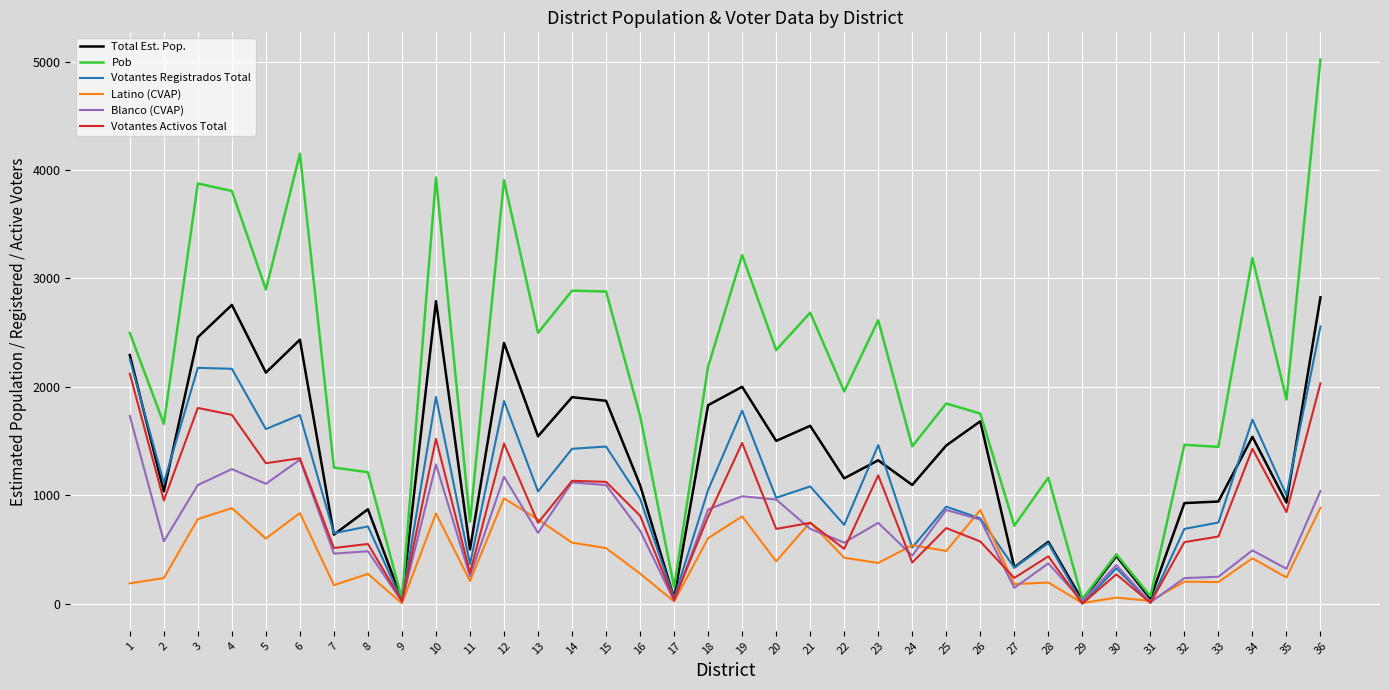

List the series in order of their peak value, lowest first.

Latino (CVAP), Blanco (CVAP), Votantes Activos Total, Votantes Registrados Total, Total Est. Pop., Pob